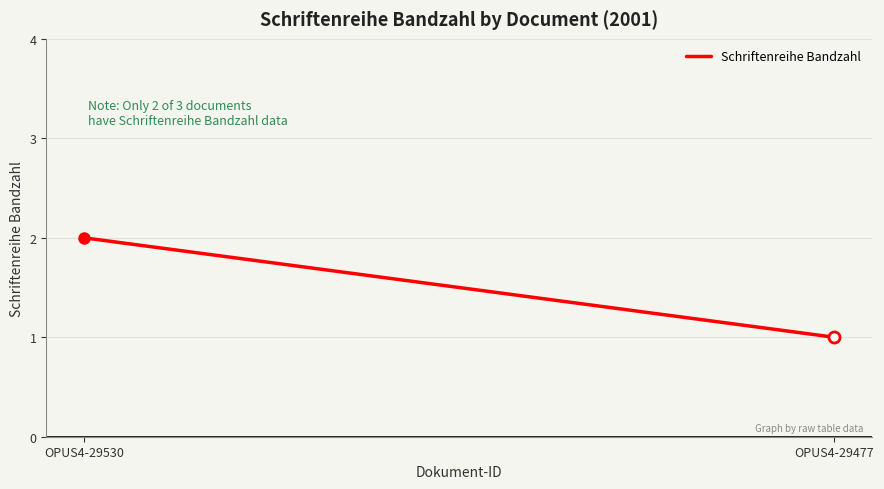

What value does the data have at OPUS4-29477?

1